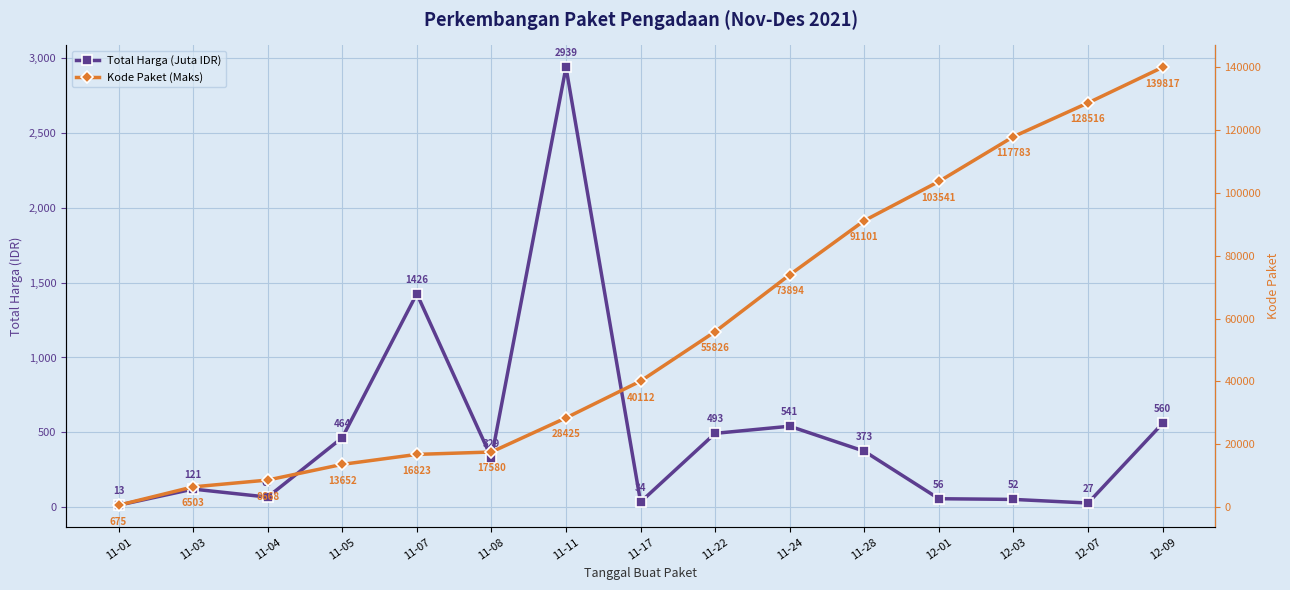

Reading left to right, list all the values displayed in this chart.

Total Harga (Juta IDR): 12.8	120.6	67.0	464.0	1425.9	329.1	2939.0	34.3	493.0	540.6	373.4	56.2	51.6	27.4	560.0
Kode Paket (Maks): 675.0	6503.0	8668.0	13652.0	16823.0	17580.0	28425.0	40112.0	55826.0	73894.0	91101.0	103541.0	117783.0	128516.0	139817.0